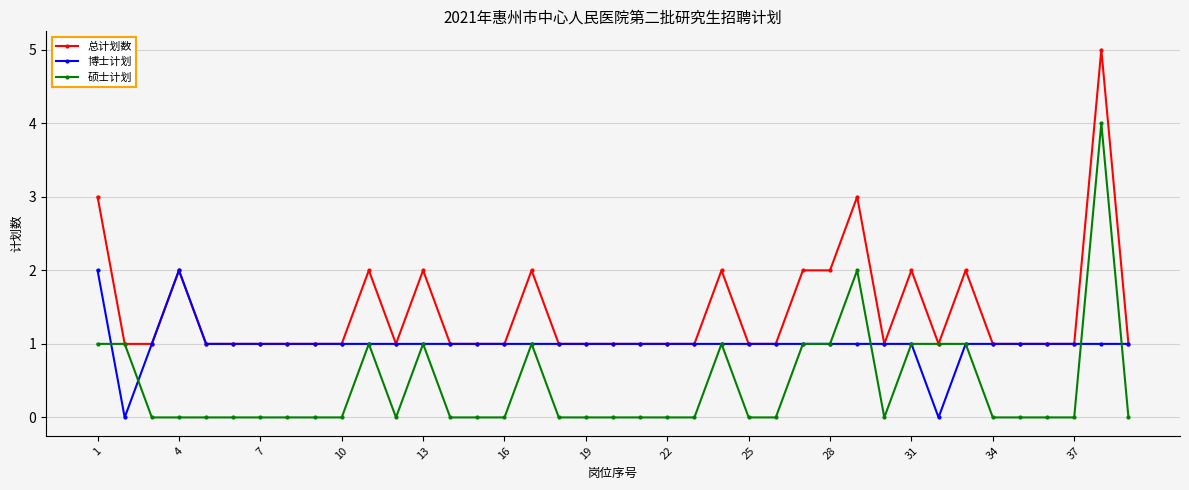

Which series has the largest total across all categories?

总计划数